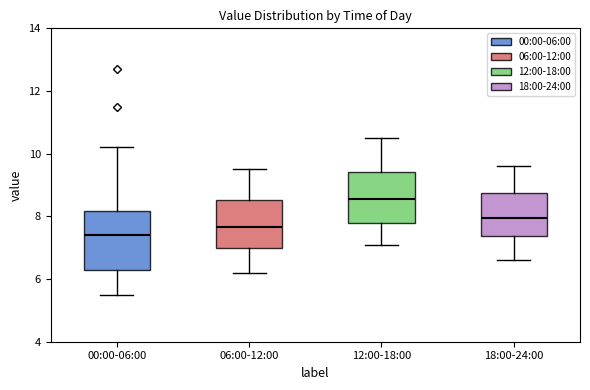

Reading left to right, transcribe this box plot: for each box, give where its median line is, the range the box spans, and where its two whiskers end, as read against the y-axis. The values are not printed on the chart, so give them approximately, as read against the axis.

00:00-06:00: median 7.4, box 6.4 to 8.2, whiskers 5.6 to 10.2
06:00-12:00: median 7.6, box 7.0 to 8.6, whiskers 6.2 to 9.6
12:00-18:00: median 8.6, box 7.8 to 9.4, whiskers 7.2 to 10.6
18:00-24:00: median 8.0, box 7.4 to 8.8, whiskers 6.6 to 9.6